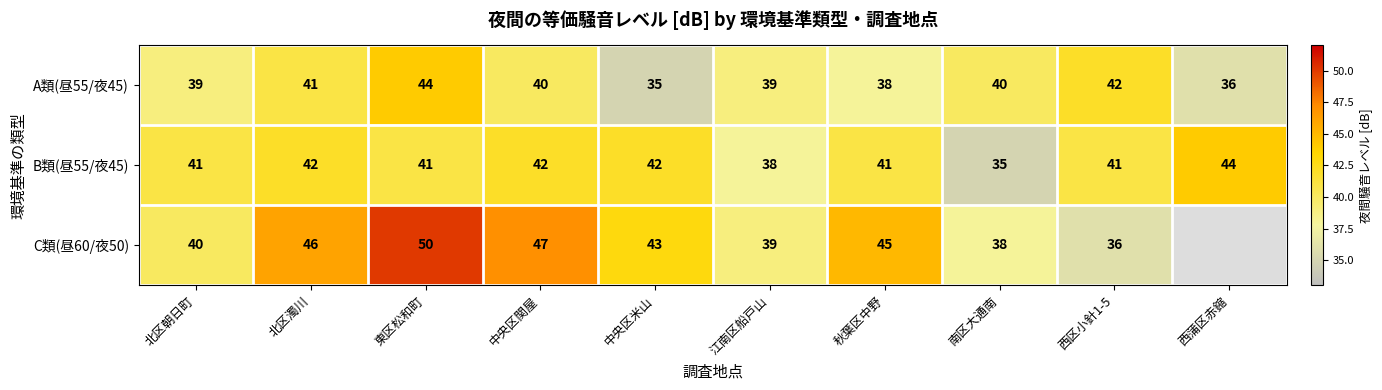

At which label does A類(昼55/夜45) first exceed 40?

北区濁川